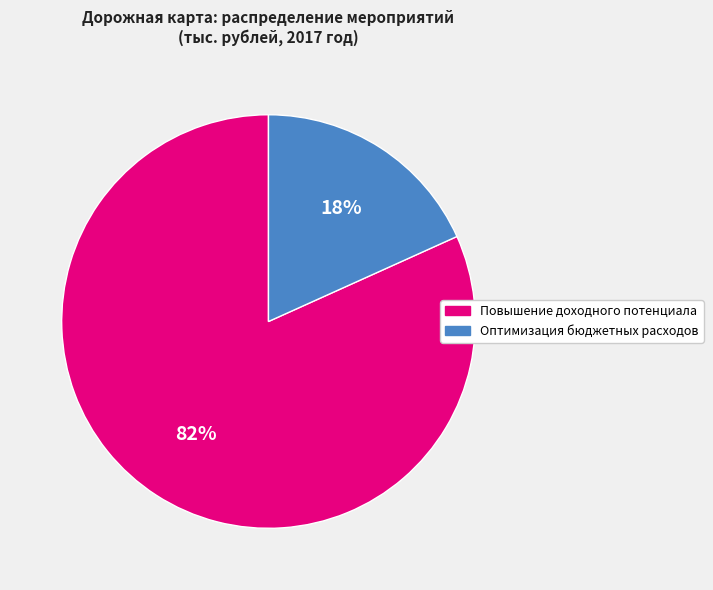

Is it true that Оптимизация бюджетных расходов is 18% of the pie?

True